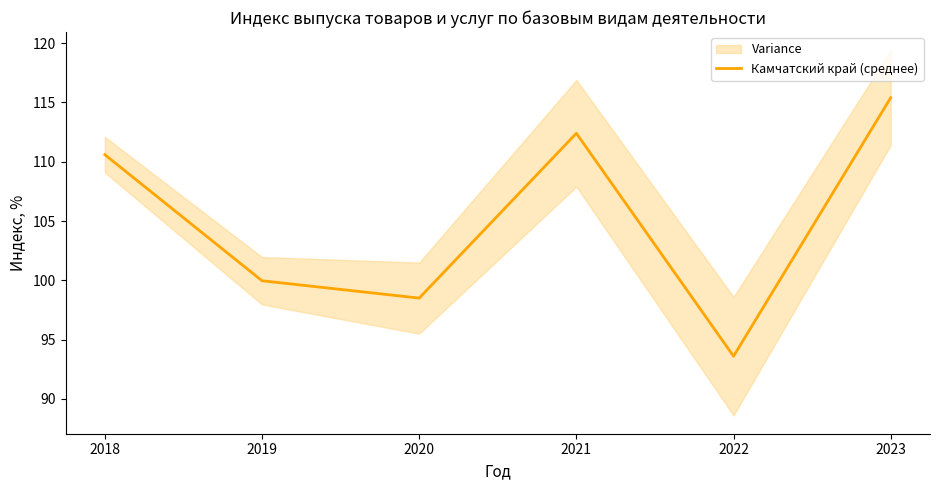

Reading left to right, list all the values displayed in this chart.

2018=110.6	2019=100.0	2020=98.5	2021=112.4	2022=93.6	2023=115.4